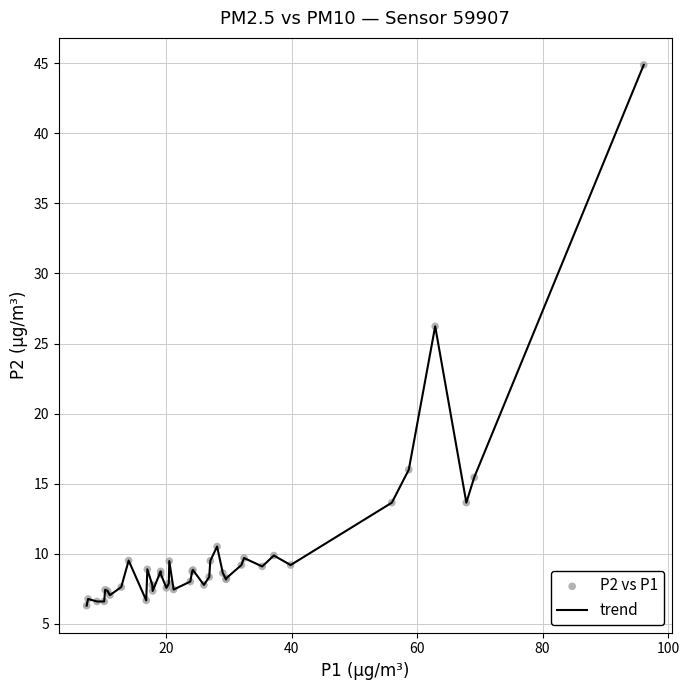

What is the difference between the maximum and minimum values?

38.6